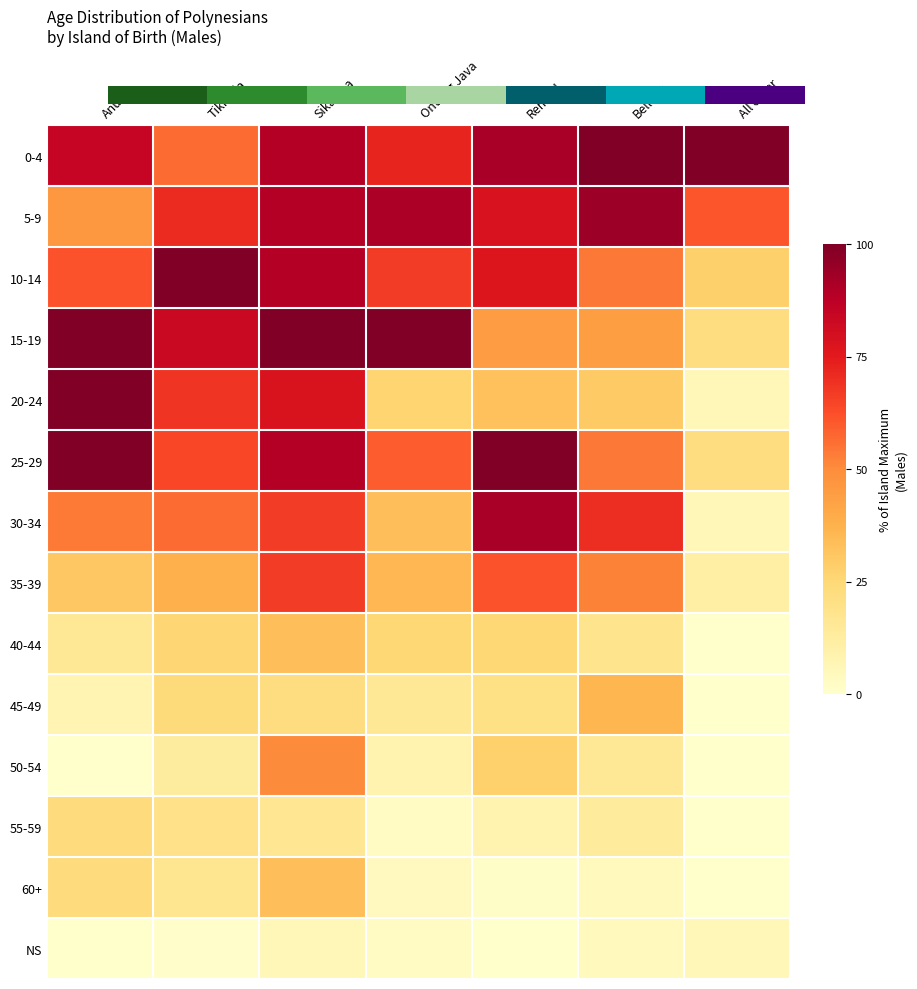

The 55-59 series shows 4.2 at Ontong Java. True or false?

False